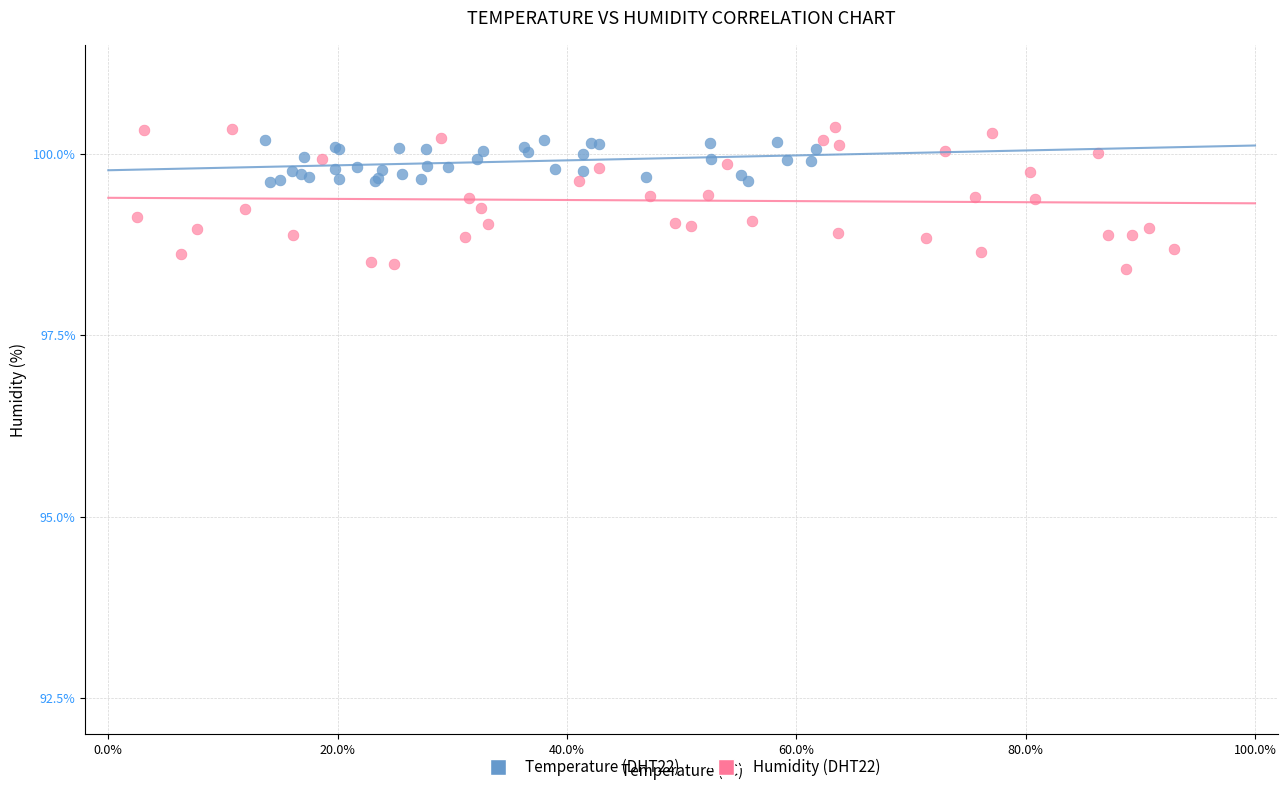

What are all the series names shown in the legend?

Temperature (DHT22), Humidity (DHT22)